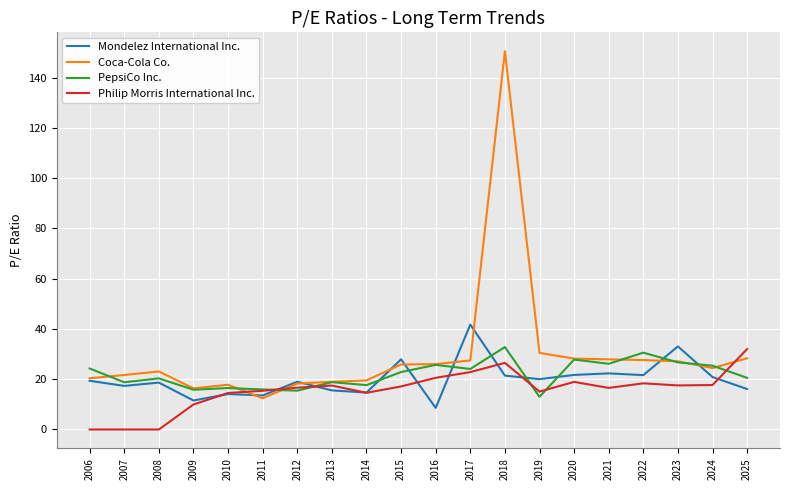

At how many categories does at least one series exceed 45?

1